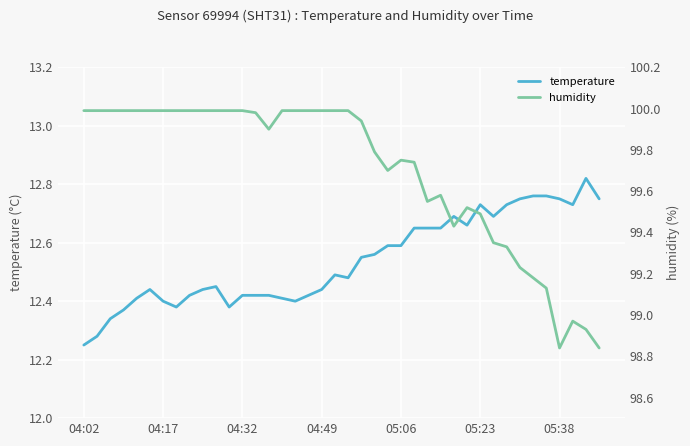

True or false: humidity and temperature cross at least once.

False